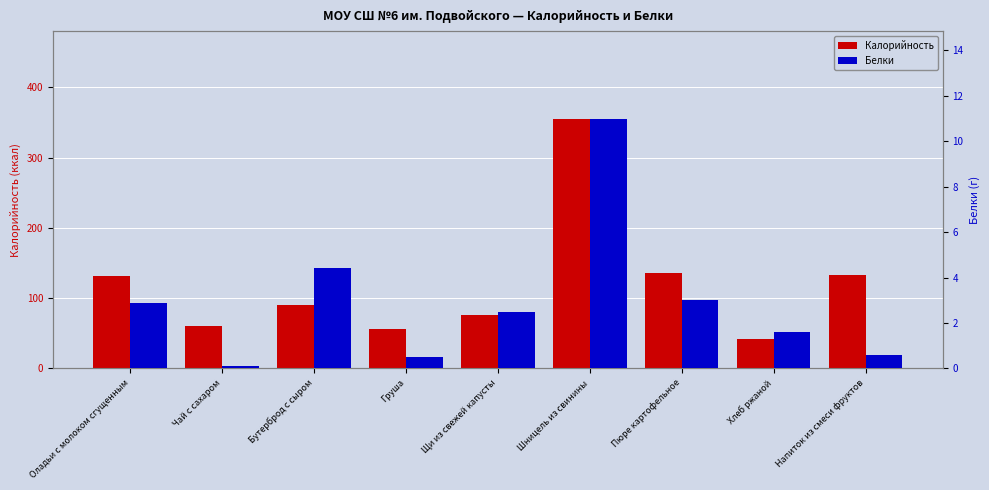

What is the total value across all series at Чай с сахаром?

60.1